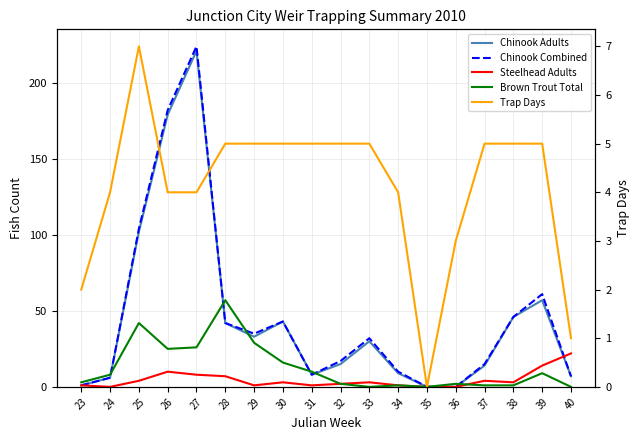

In Trap Days, how many points are higher than both neighbors (excluding endpoints)?

1